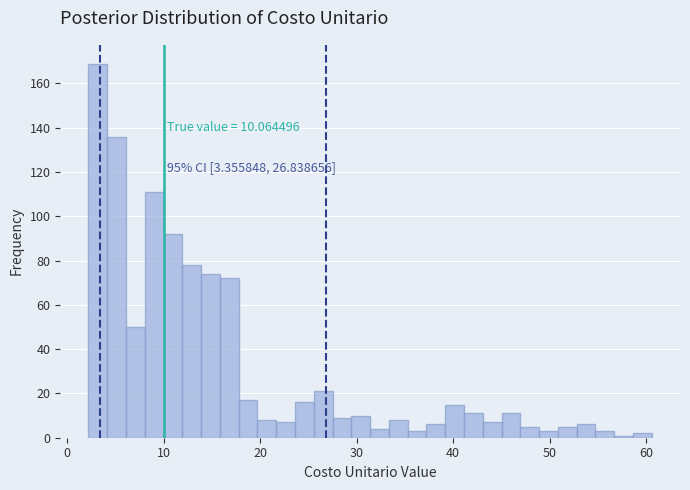

Around what value on the x-axis is the tallest bar? Give the approximate position of its centre, as read against the axis.

3